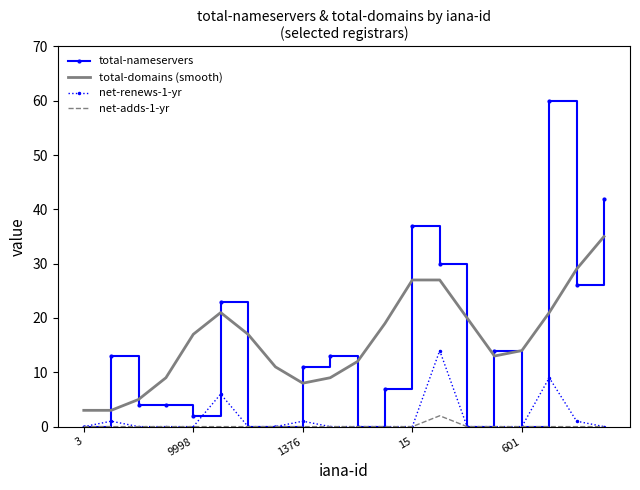

What is the average value of the total-domains (smooth) series?

16